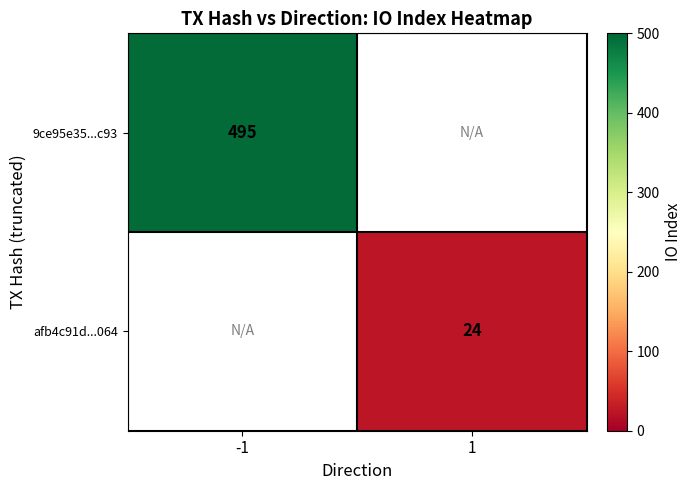

The value of afb4c91d...064 at 1 is 36. True or false?

False